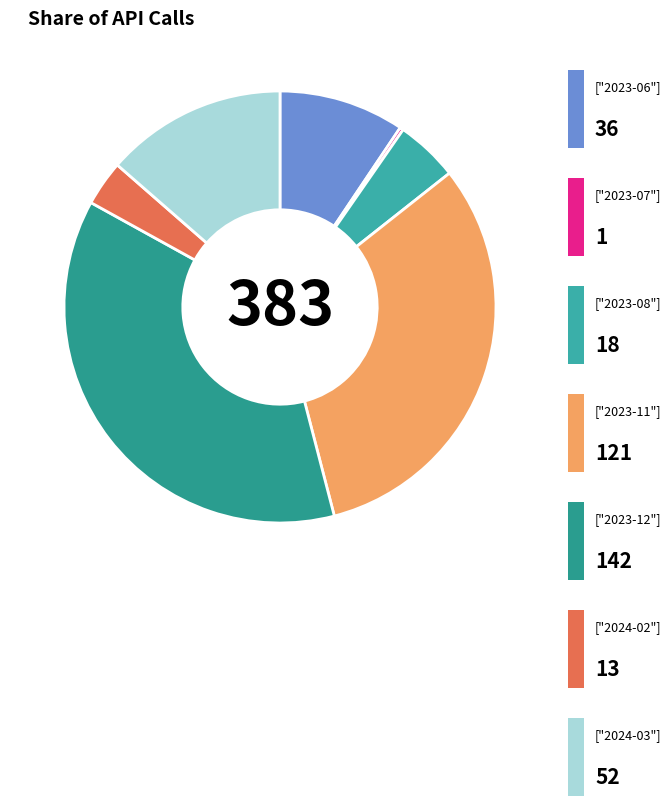

Does any single category account for the majority?

No